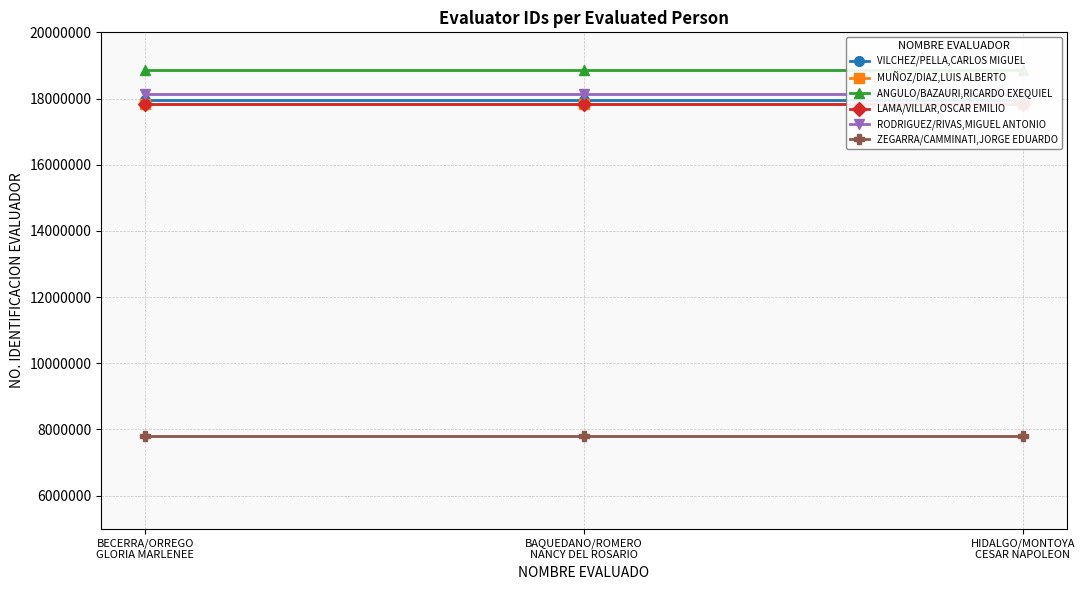

What is the smallest value displayed?

7796836